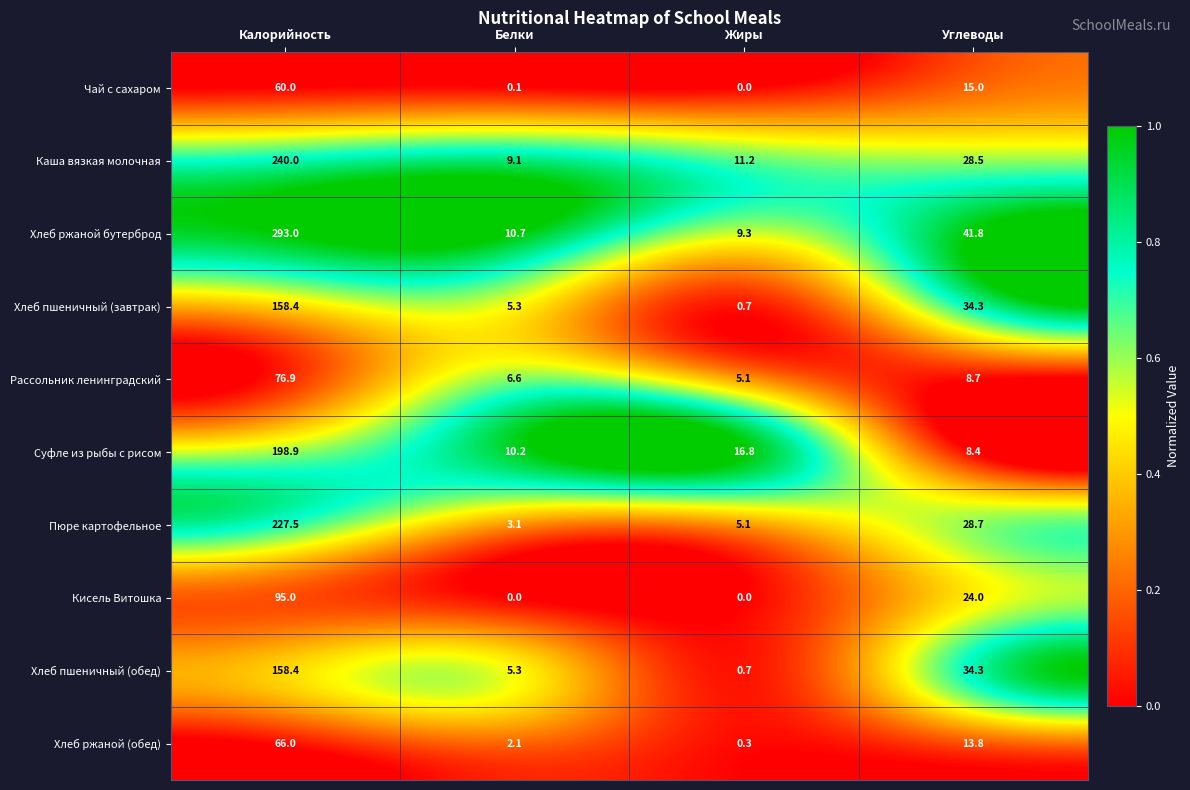

Which category has the highest value in the Пюре картофельное series?

Калорийность